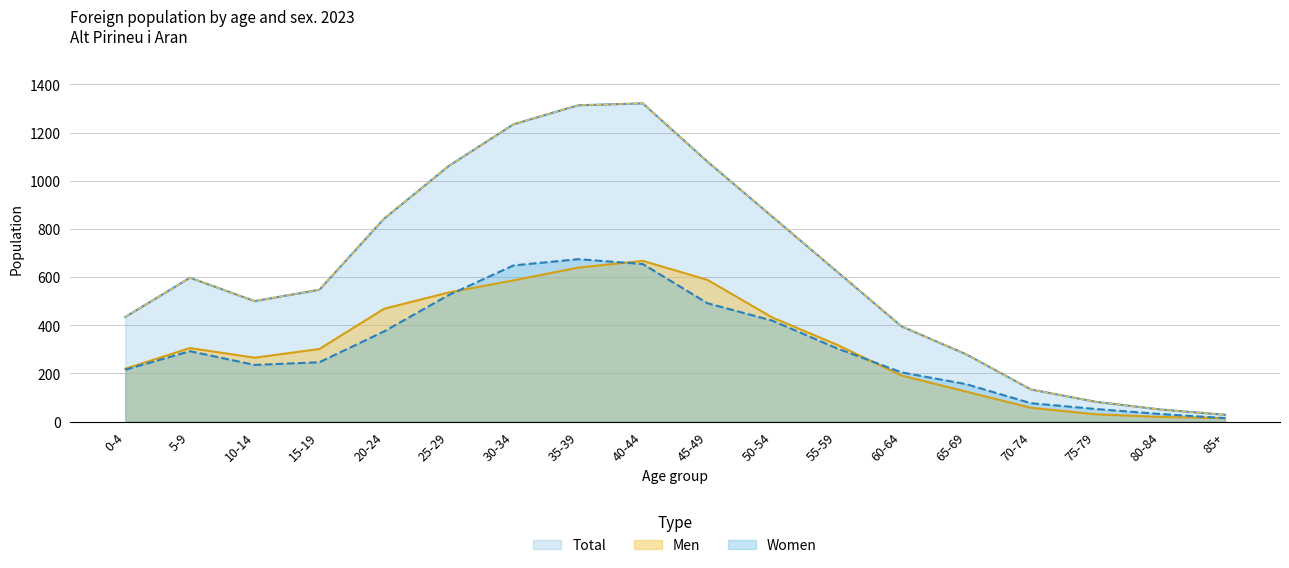

List the series in order of their peak value, highest first.

Total, Women, Men